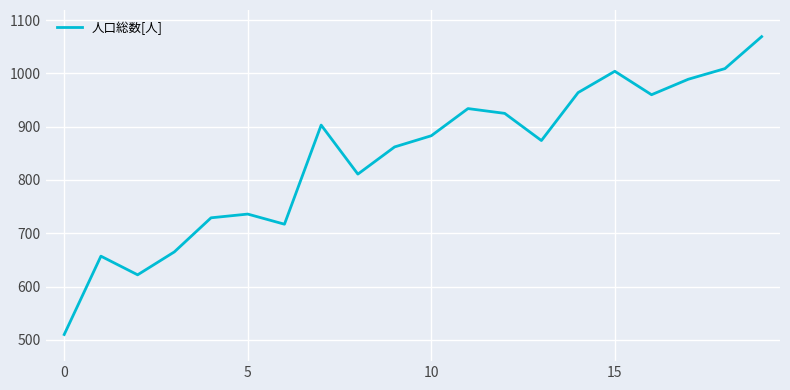

True or false: the data has more than 2 interior local peaks.

True